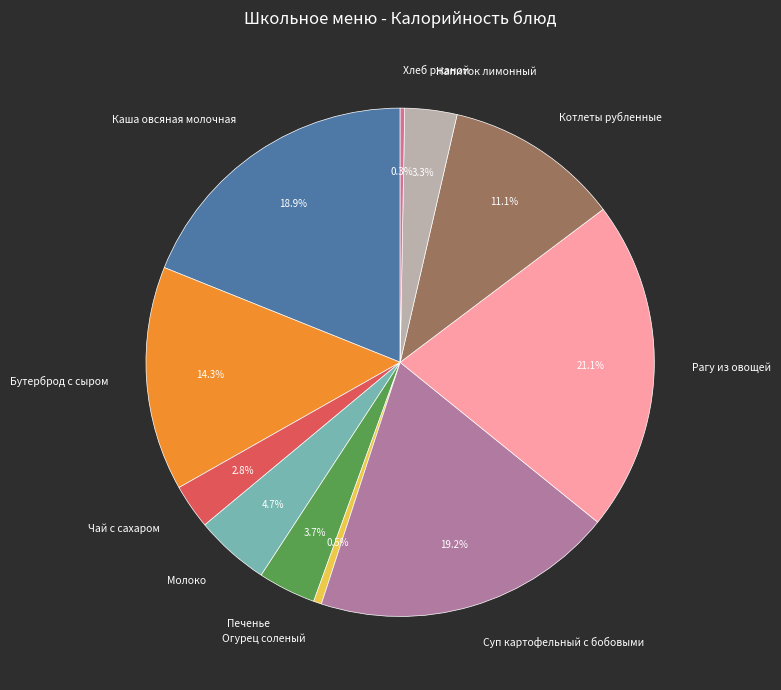

Is it true that Каша овсяная молочная is 19% of the pie?

True